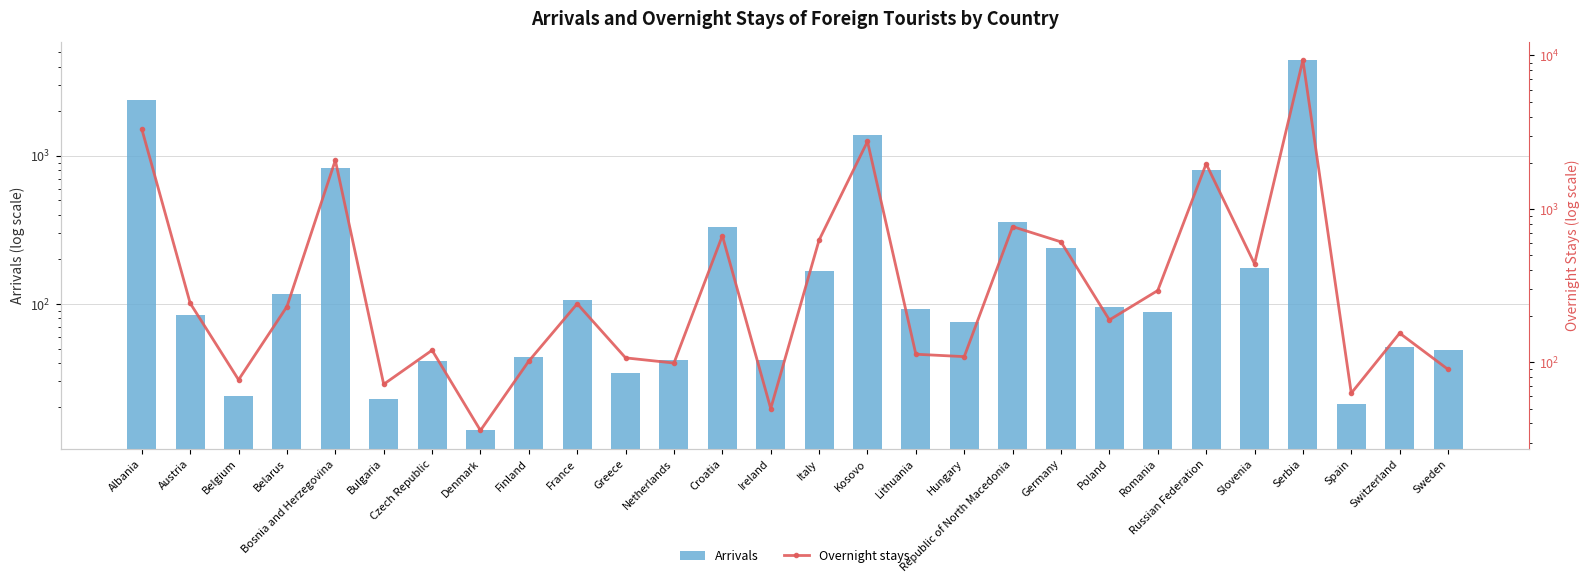

Is the value of Overnight stays at Russian Federation greater than the value of Arrivals at Poland?

Yes